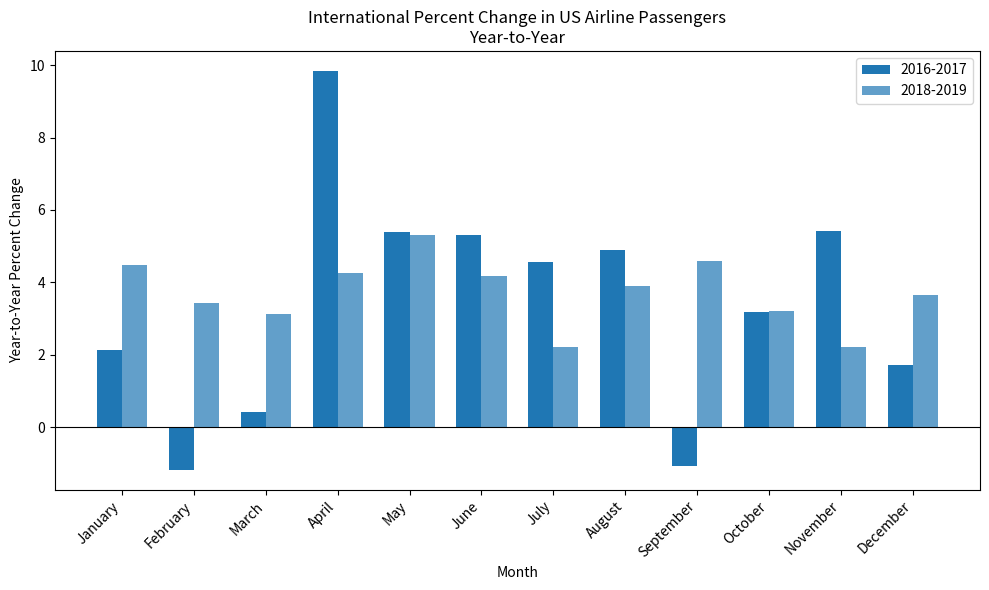

How many bars are there in each group?

2